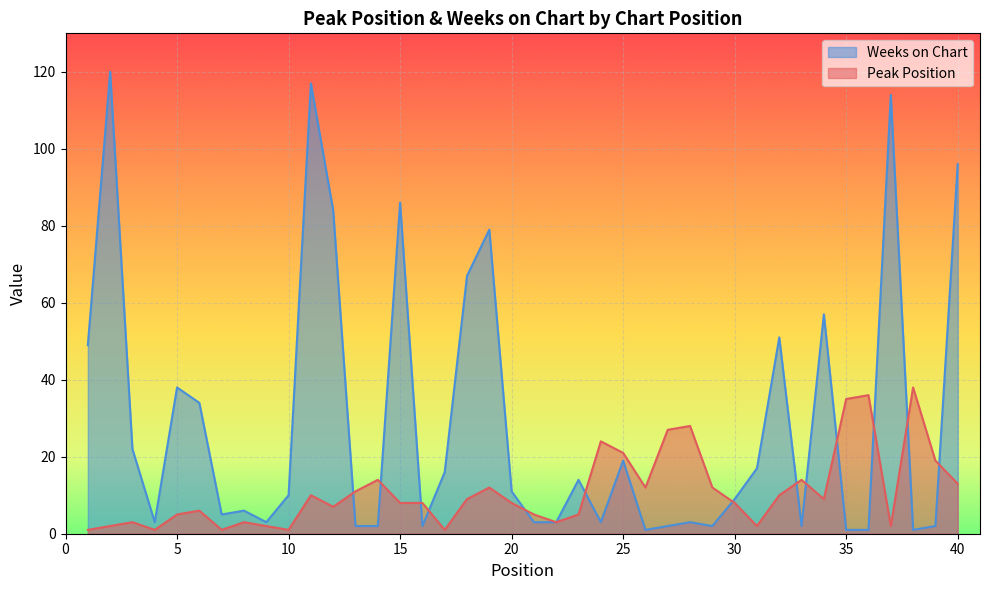

How many intersections are there between Peak Position and Weeks on Chart?

13